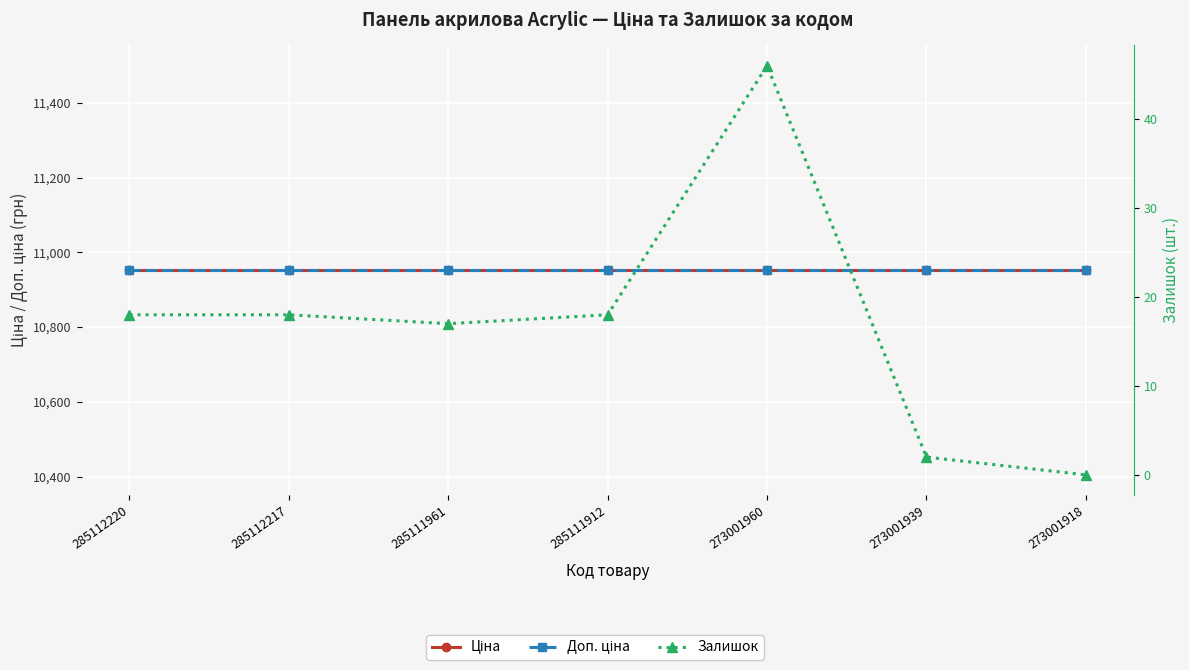

What is the spread (max minus min) of values at 285111912?

10934.0